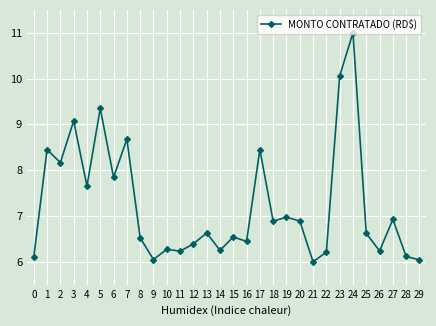

Which label corresponds to the largest value in the chart?

24